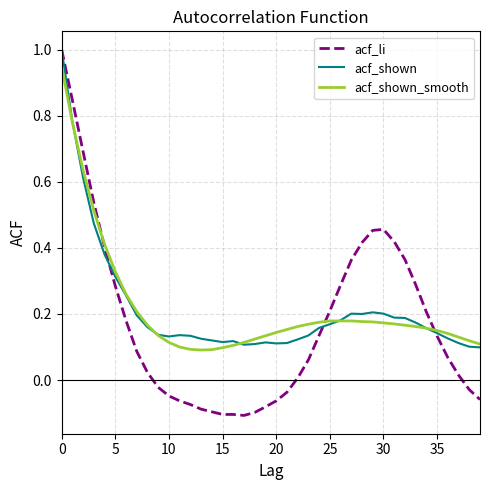

What are all the series names shown in the legend?

acf_li, acf_shown, acf_shown_smooth